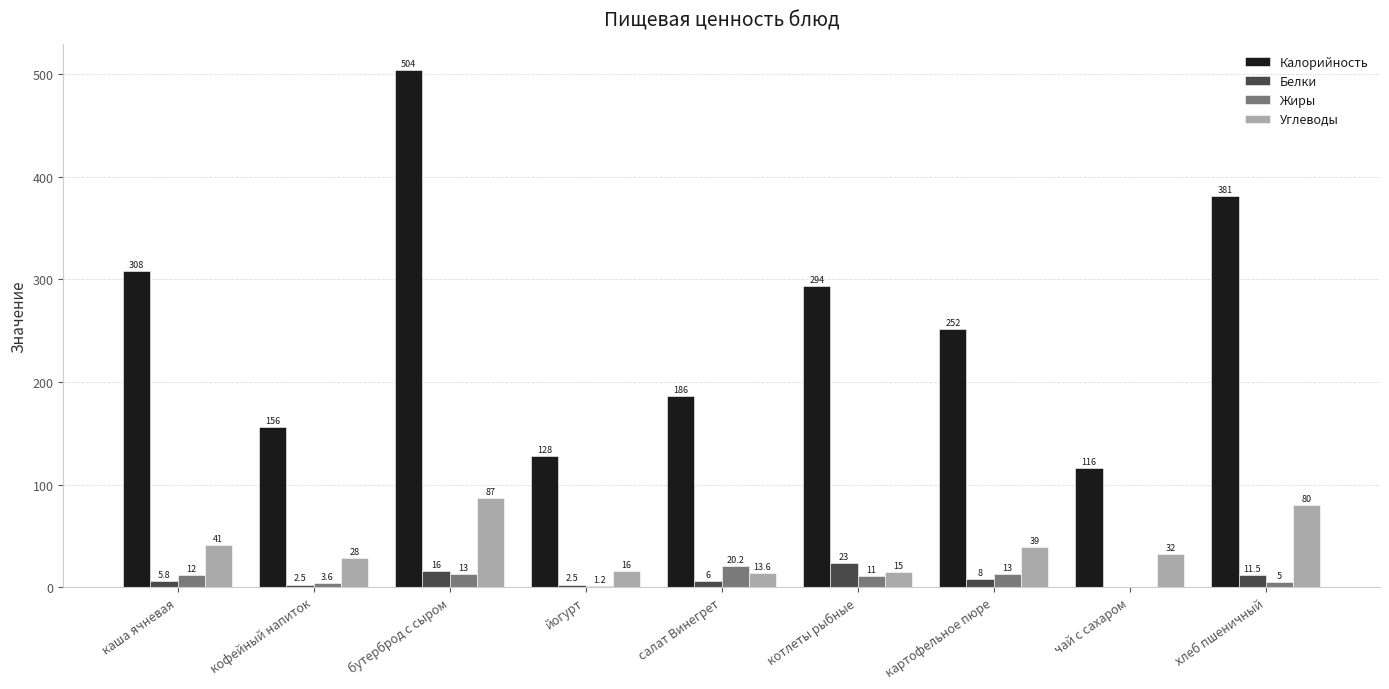

Reading left to right, what are all the values shown in this chart?

Калорийность: 308.0	156.0	504.0	128.0	186.0	294.0	252.0	116.0	381.0
Белки: 5.8	2.5	16.0	2.5	6.0	23.0	8.0	0.0	11.5
Жиры: 12.0	3.6	13.0	1.2	20.2	11.0	13.0	0.0	5.0
Углеводы: 41.0	28.0	87.0	16.0	13.6	15.0	39.0	32.0	80.0